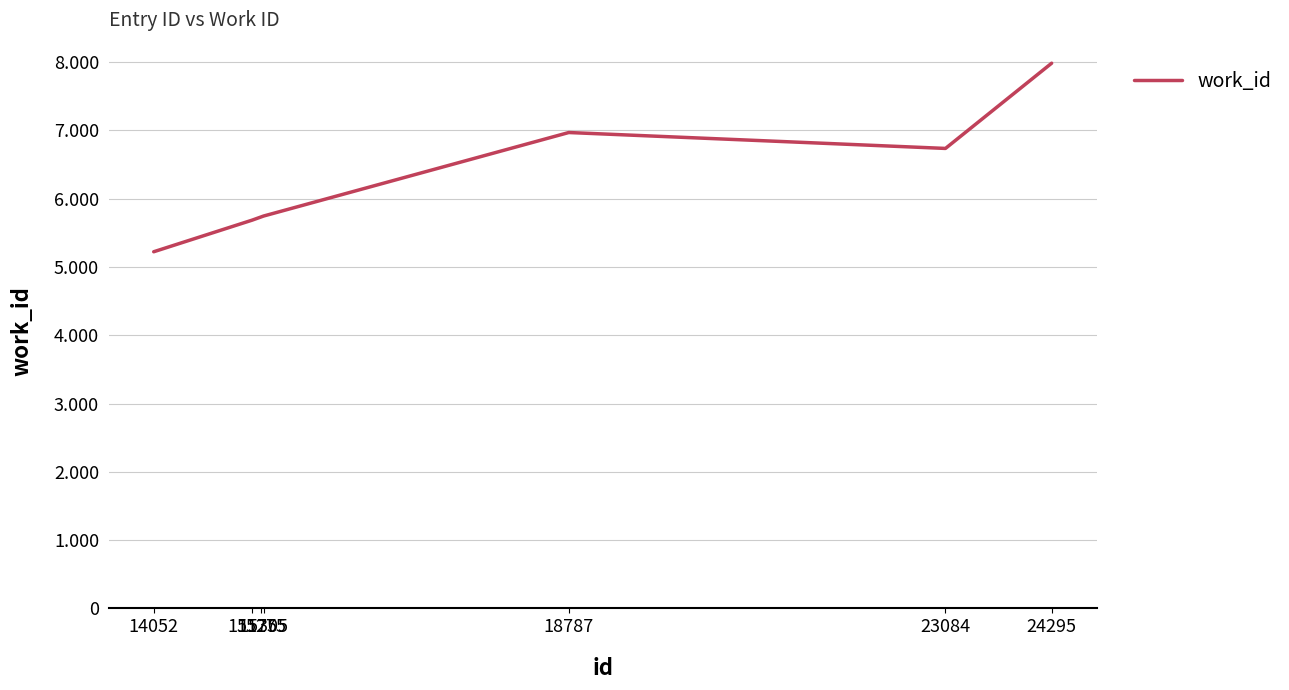

What is the change in value from 14052 to 15275?

+509